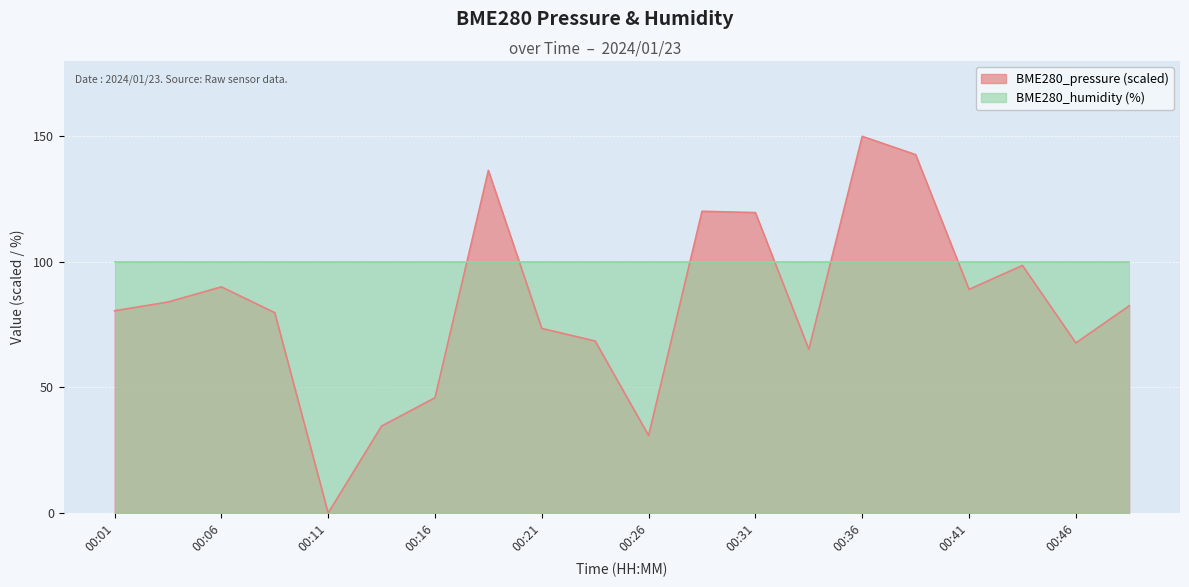

How many distinct data groups are displayed?

2